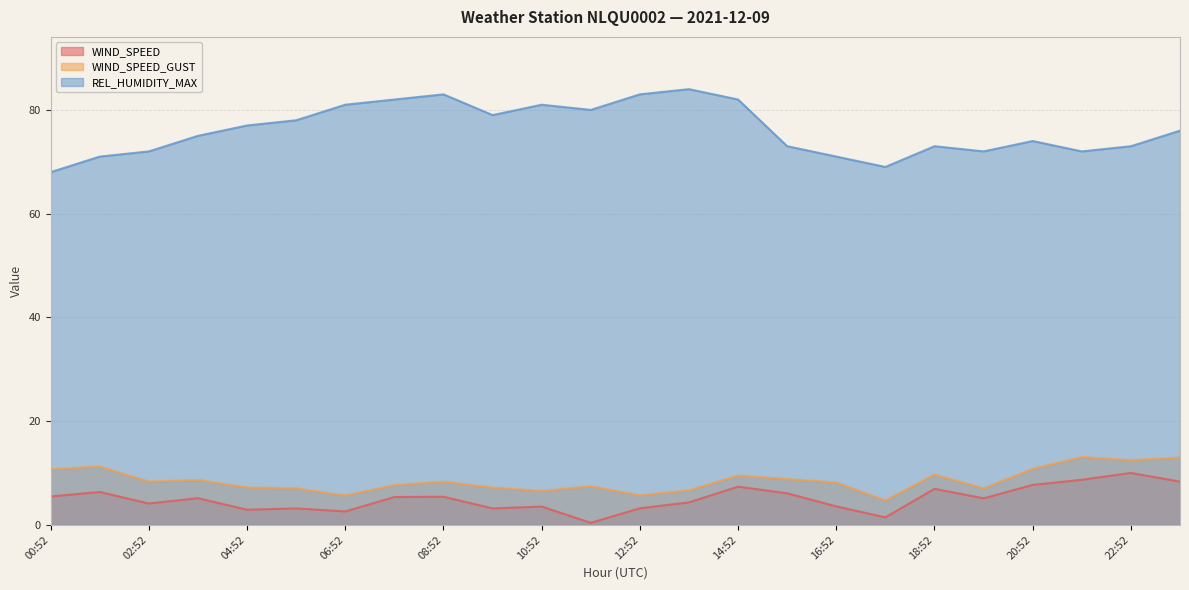

What are all the series names shown in the legend?

WIND_SPEED, WIND_SPEED_GUST, REL_HUMIDITY_MAX